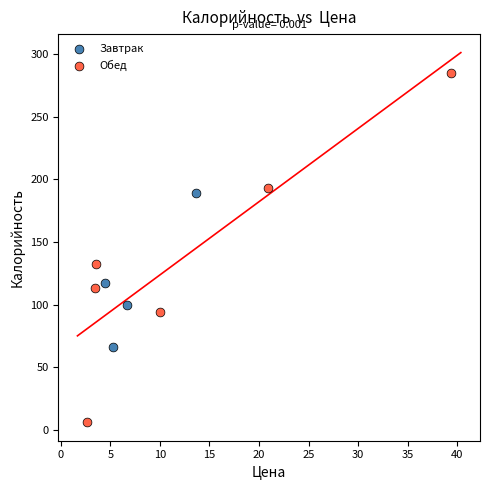

Which series has the widest spread of Y values?

Обед